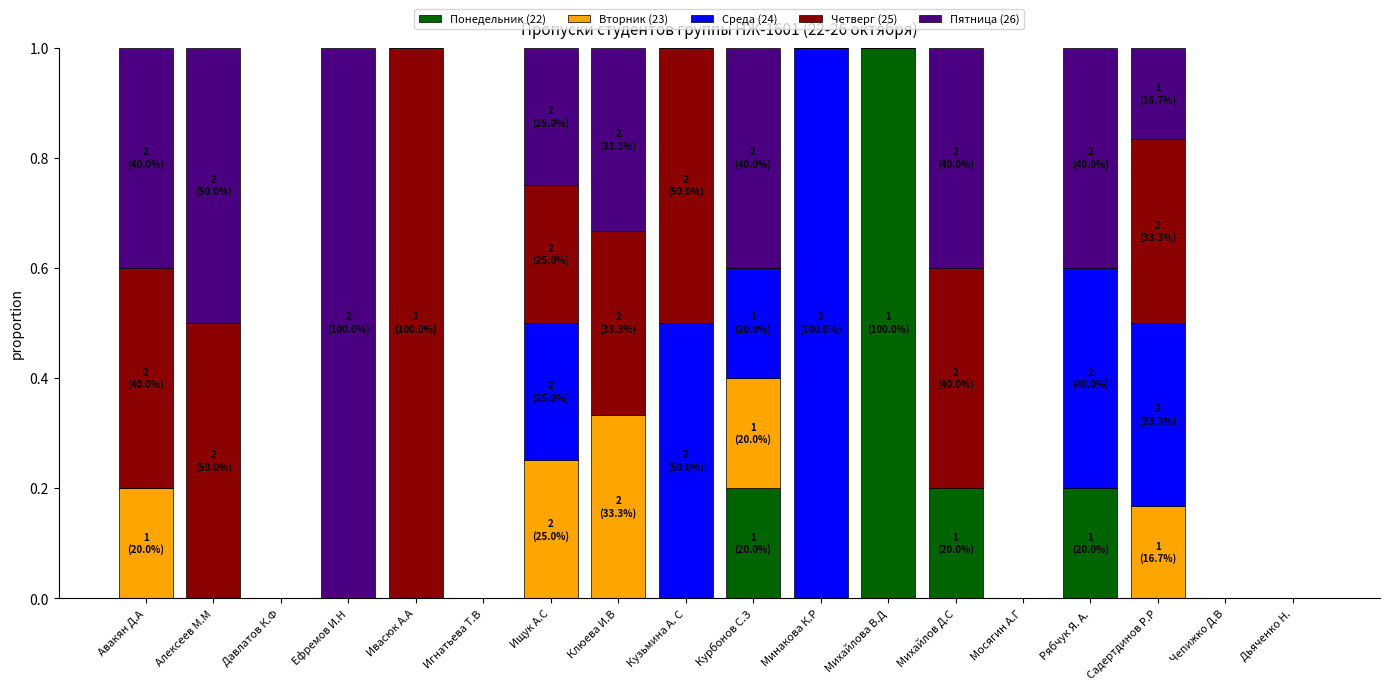

How many Понедельник (22) values are between 0 and 1?

18